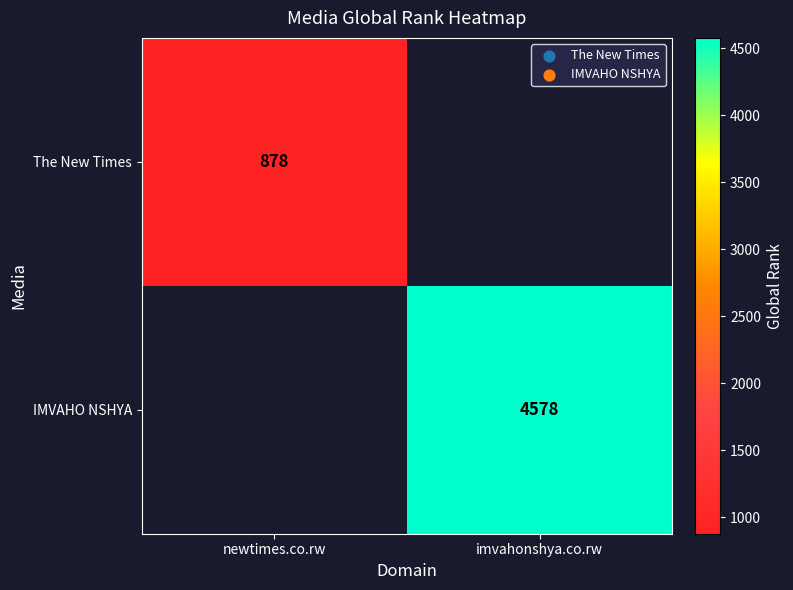

The IMVAHO NSHYA series shows 4578 at imvahonshya.co.rw. True or false?

True